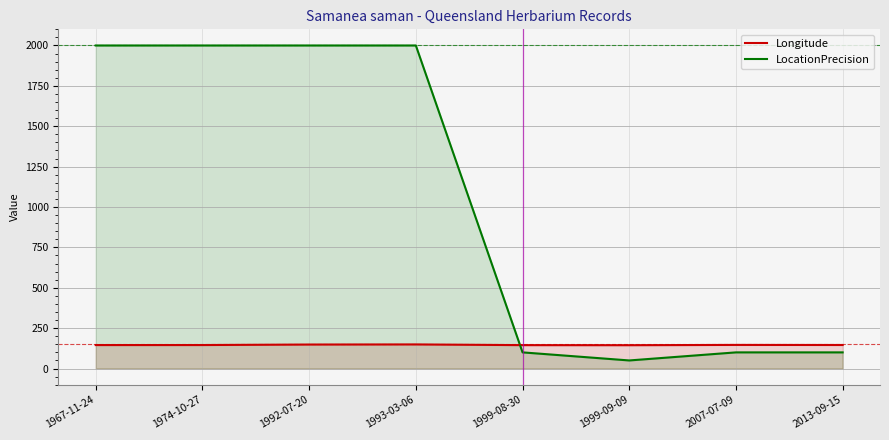

What are all the series names shown in the legend?

Longitude, LocationPrecision